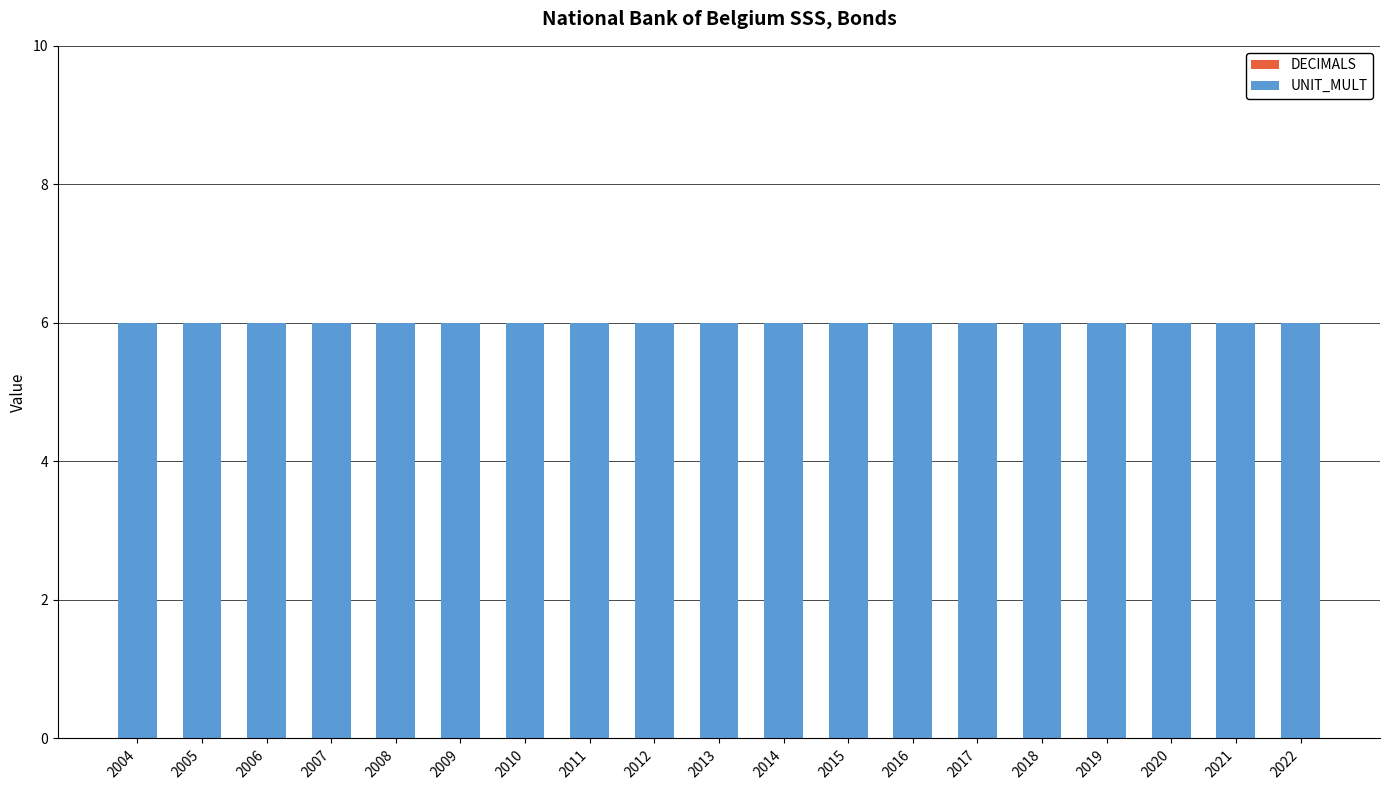

What is the greatest value displayed?

6